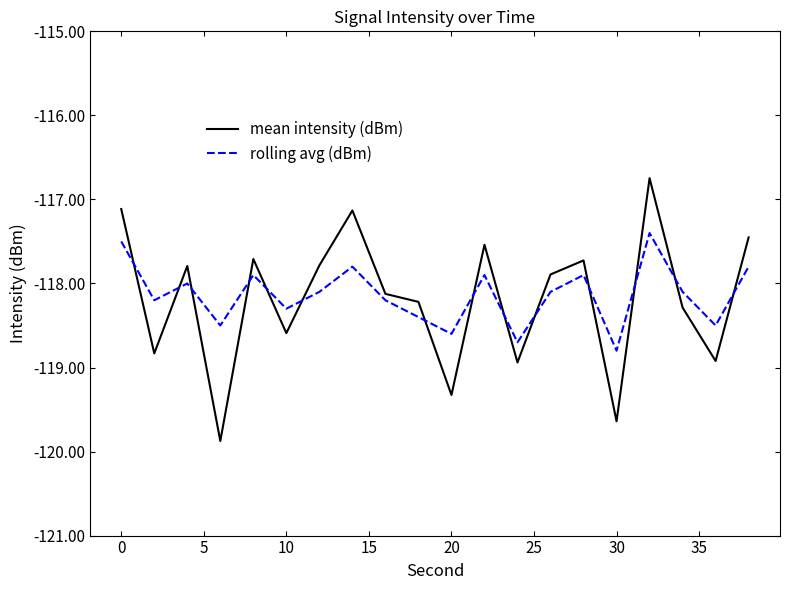

What is the highest value of the mean intensity (dBm) series?

-116.7